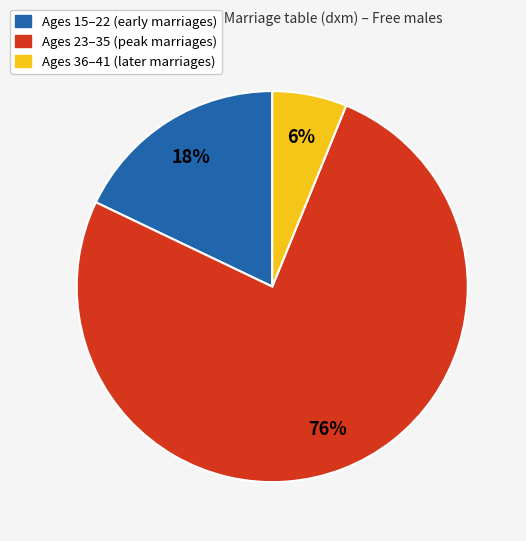

Does any single category account for the majority?

Yes